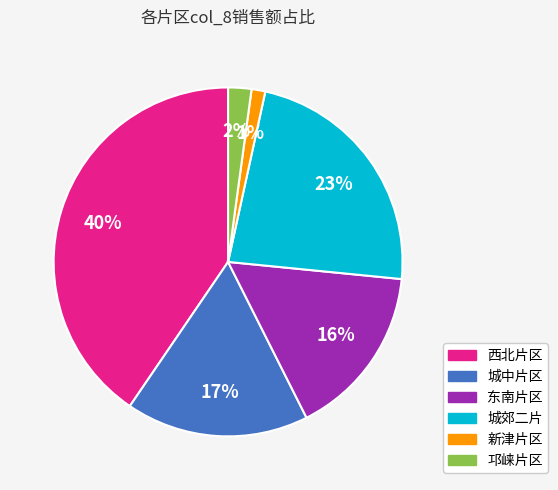

To the nearest percent, what is the difference between the largest and smallest slice percentages?

39%